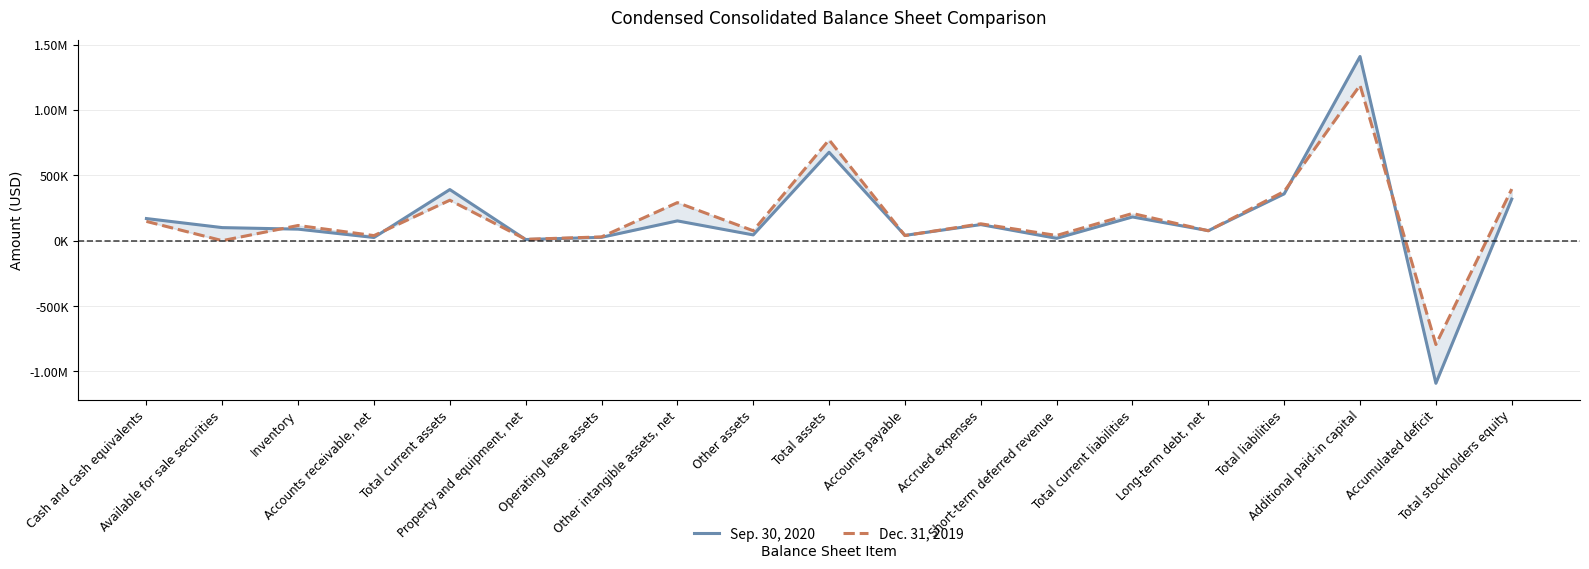

True or false: Dec. 31, 2019 has more than 0 interior local peaks.

True